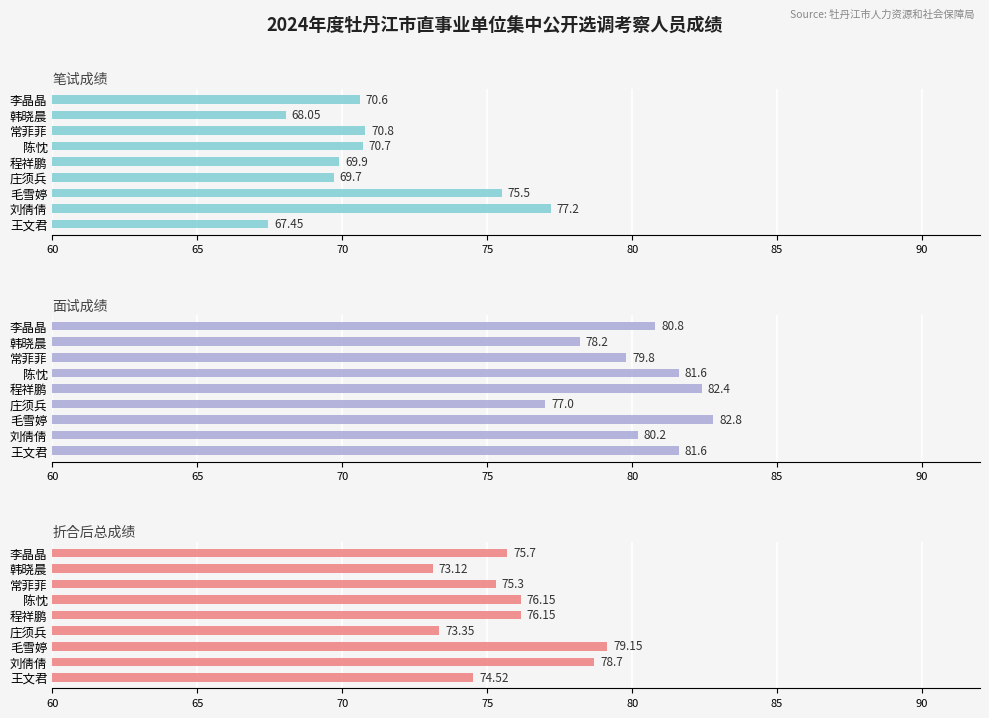

Is it true that 折合后总成绩 equals 76.2 at 陈忱?

True